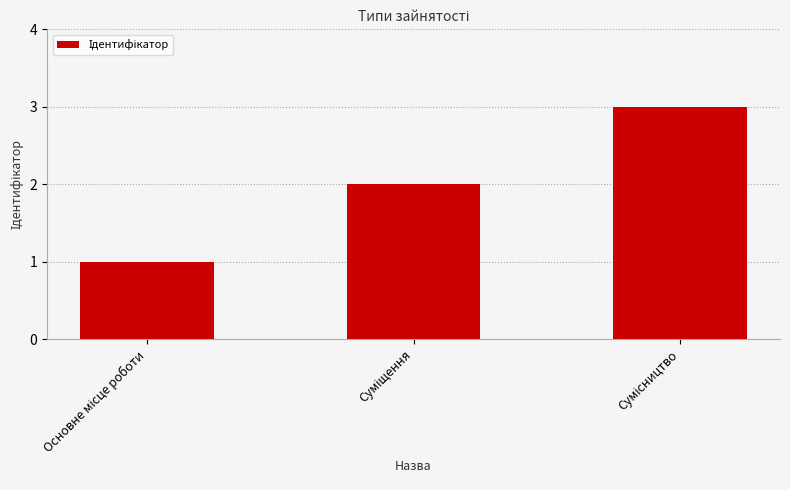

Are the bars horizontal?

No